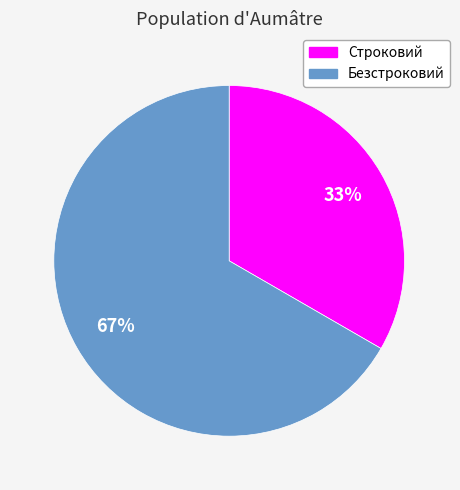

Is it true that Безстроковий is 67% of the pie?

True